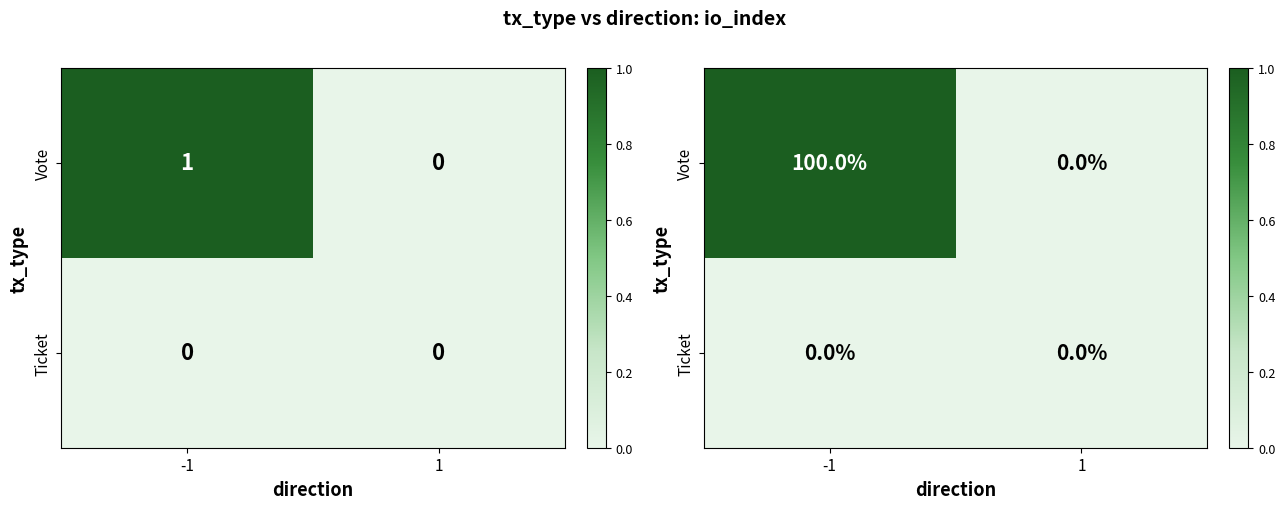

The Ticket series shows 0 at 1. True or false?

True